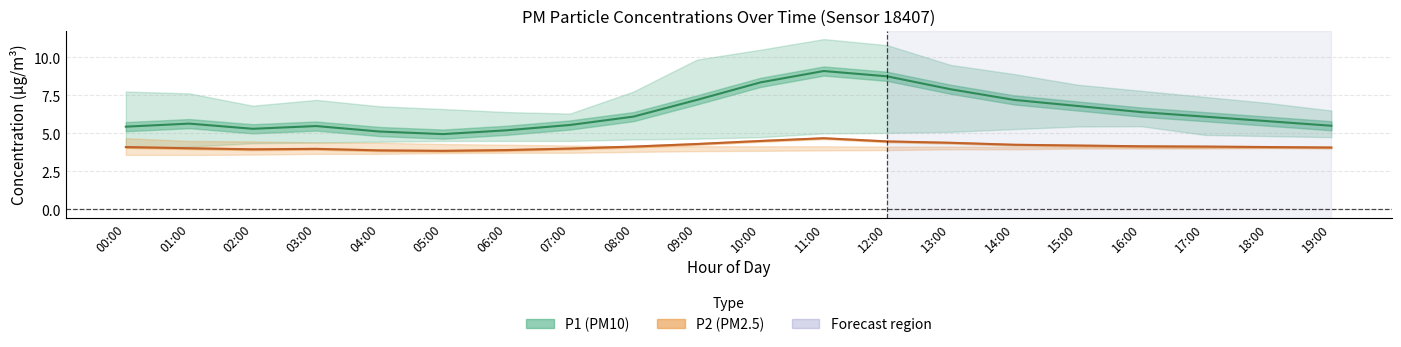

Which series changed the most between 01:00 and 10:00?

P1 (PM10)